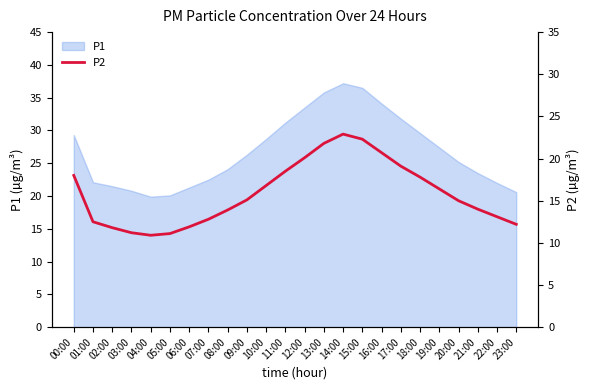

What is the greatest value displayed?

22.9